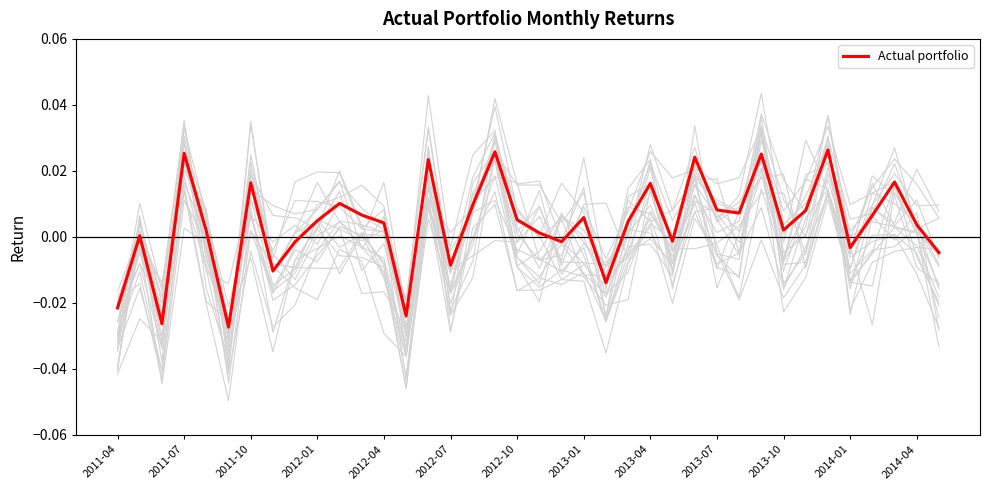

Is it true that the value at 31 is 0.0?

False